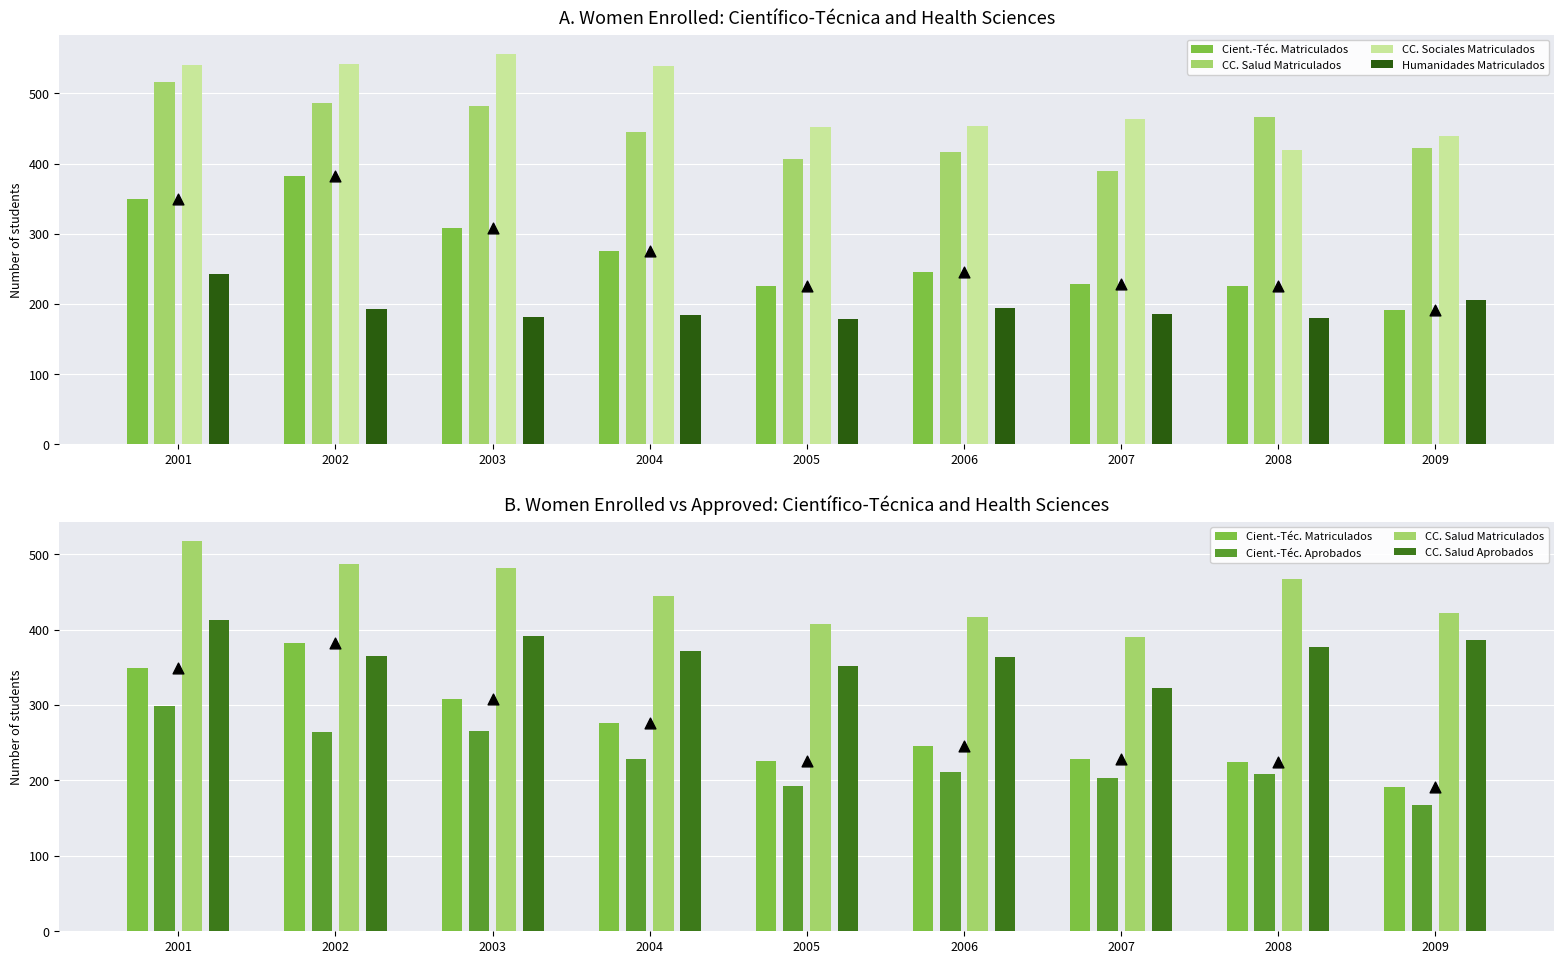

Is the value of CC. Sociales Matriculados at 2005 greater than the value of Cient.-Téc. Aprobados at 2004?

Yes